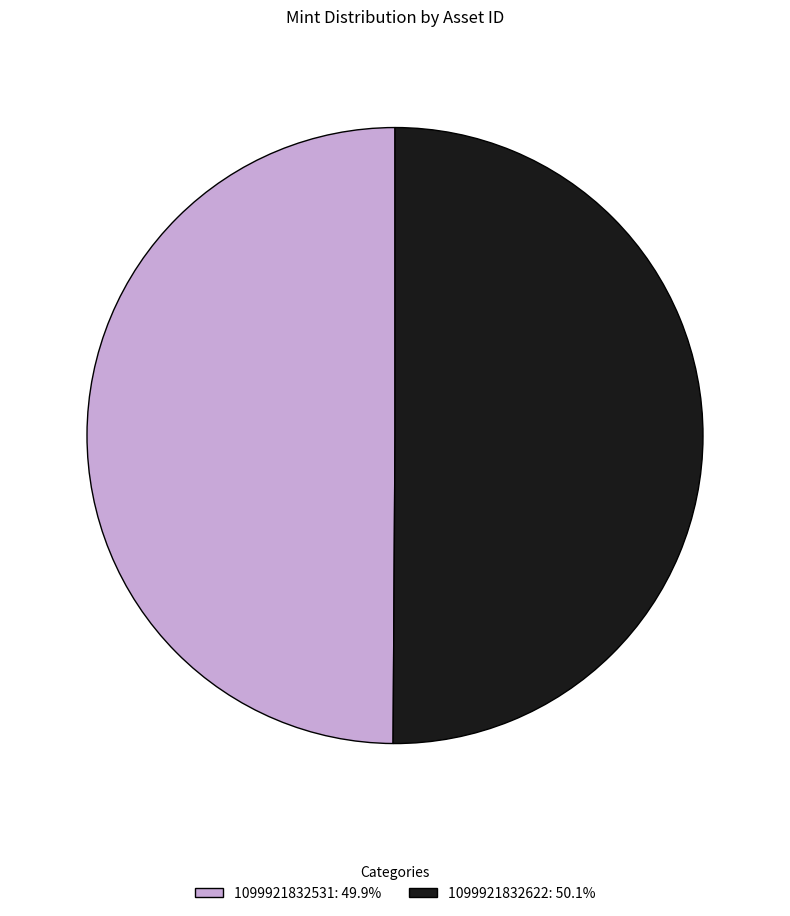

How many slices are in this pie chart?

2